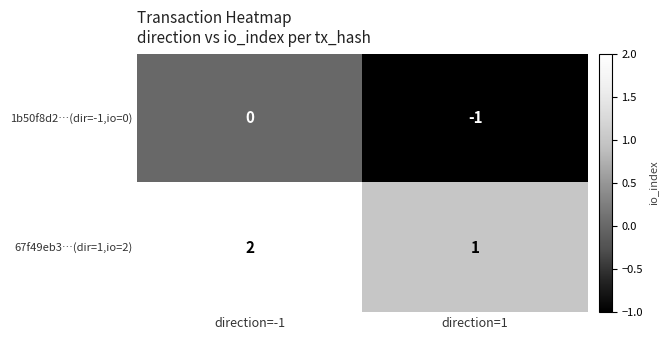

Which category has the lowest value in the 1b50f8d2…(dir=-1,io=0) series?

direction=1